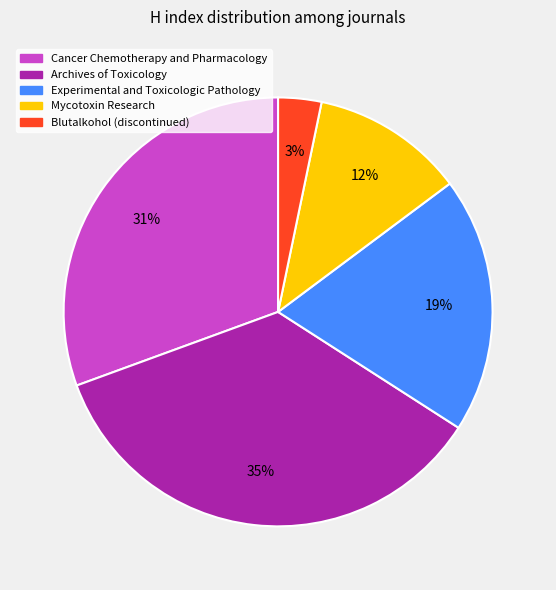

Which category has the biggest portion of the pie?

Archives of Toxicology